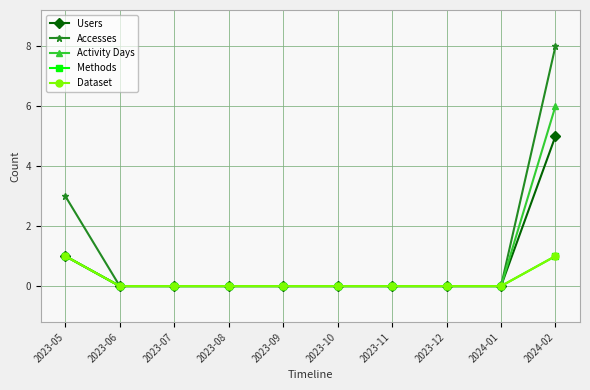

Is it true that Users equals 0 at 2024-01?

True